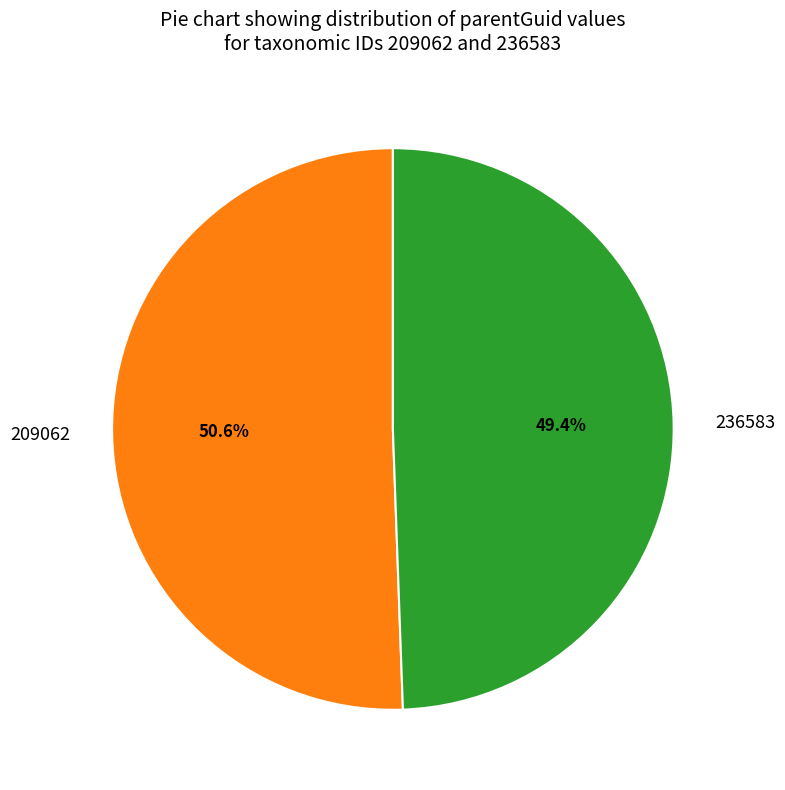

What is the ratio of the value at 209062 to the value at 236583?

1.0